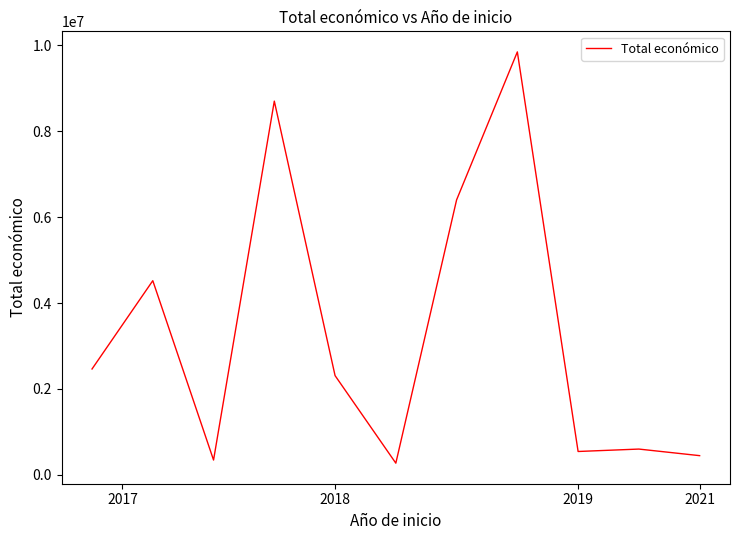

What is the minimum value shown in the chart?

271552